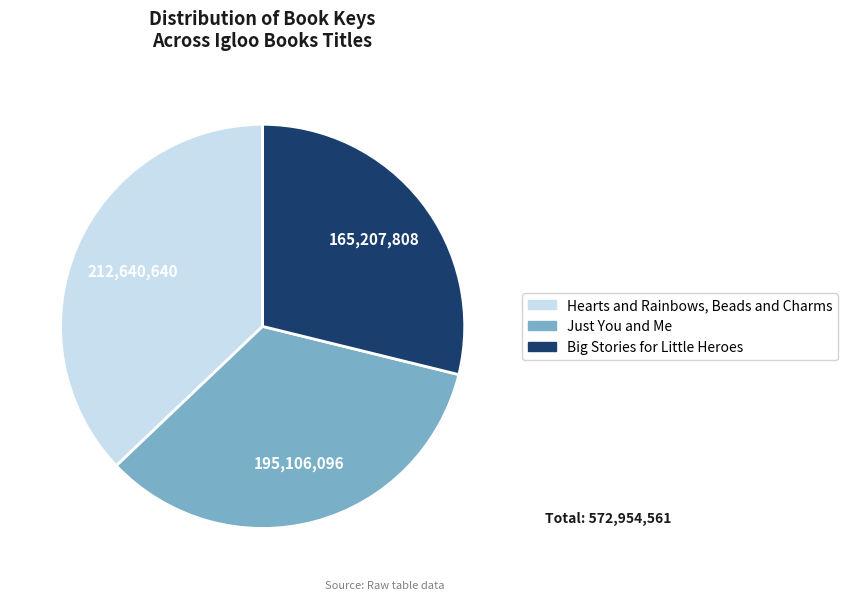

Rank the categories by value from highest to lowest.

Hearts and Rainbows, Beads and Charms, Just You and Me, Big Stories for Little Heroes